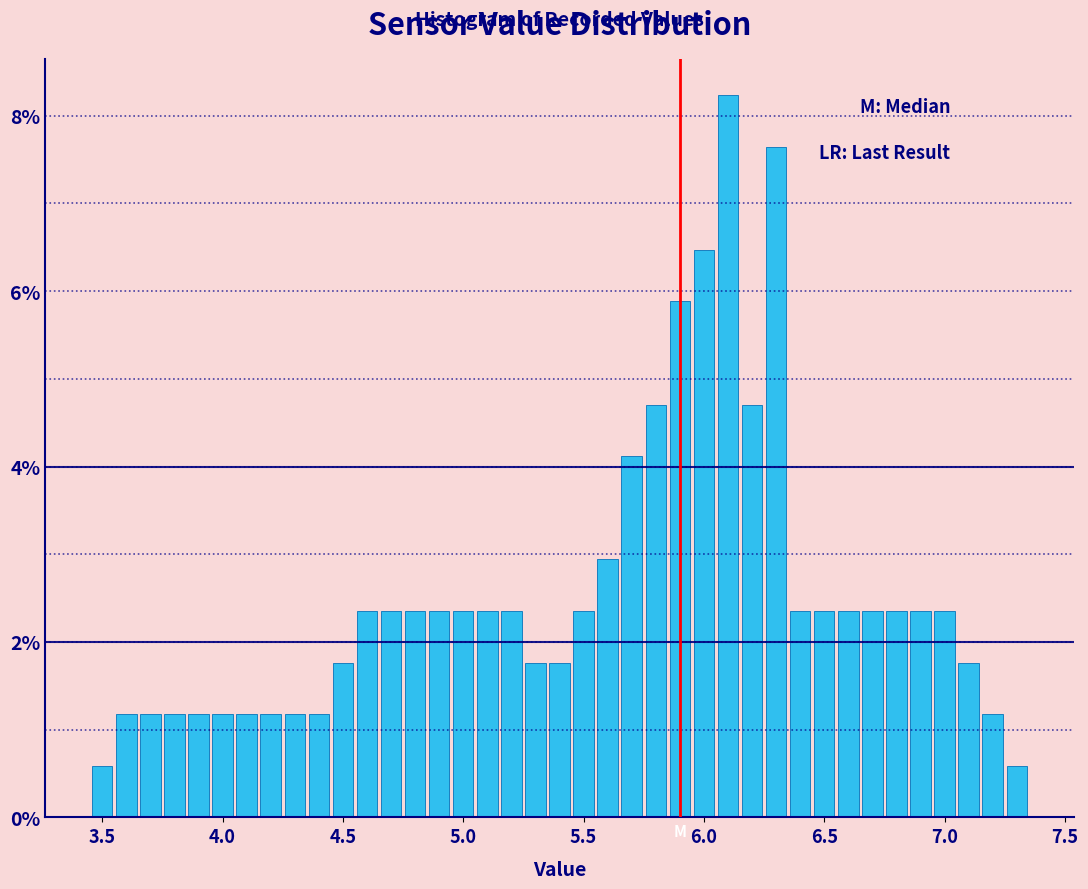

Read against the x-axis, roughly where is the centre of the tallest bar?

6.10